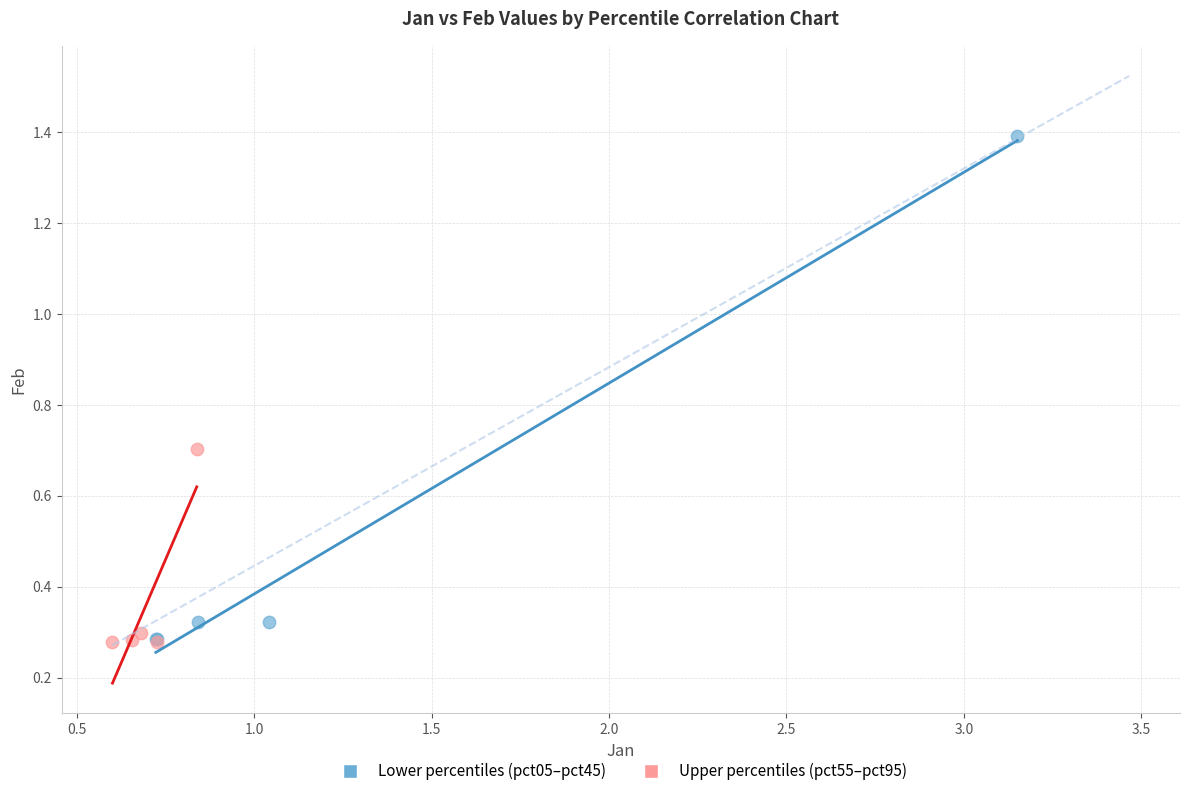

Which series has the largest Y range (max minus min)?

Lower percentiles (pct05–pct45)